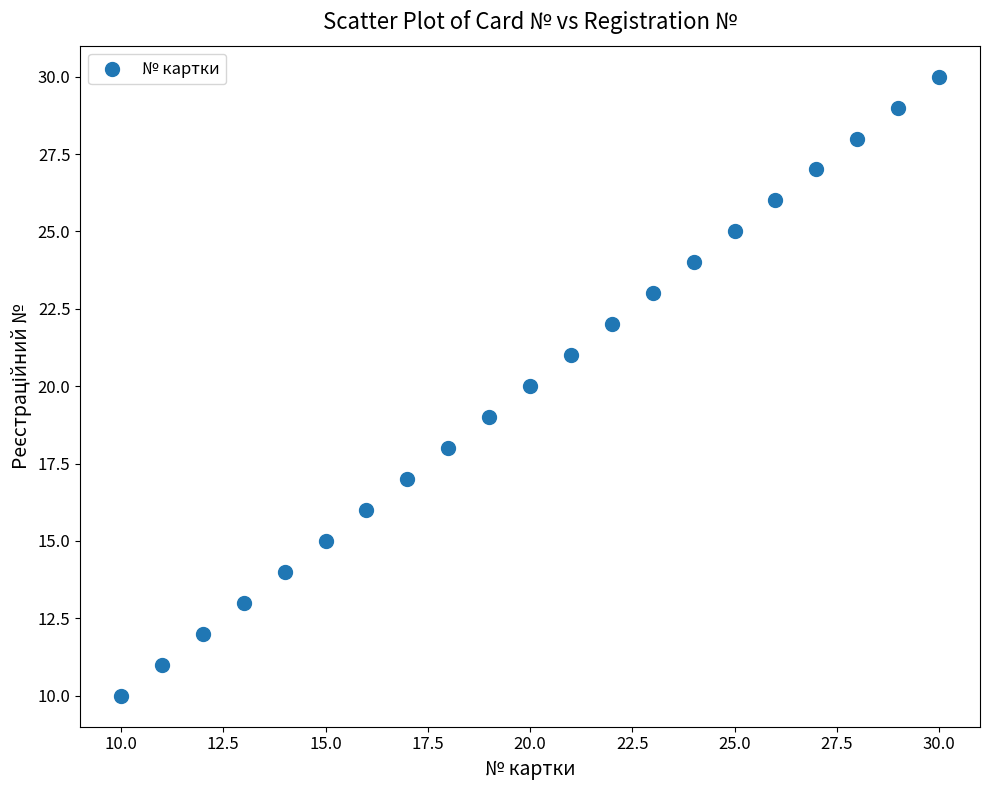

What is the range of X values (max minus min)?

20